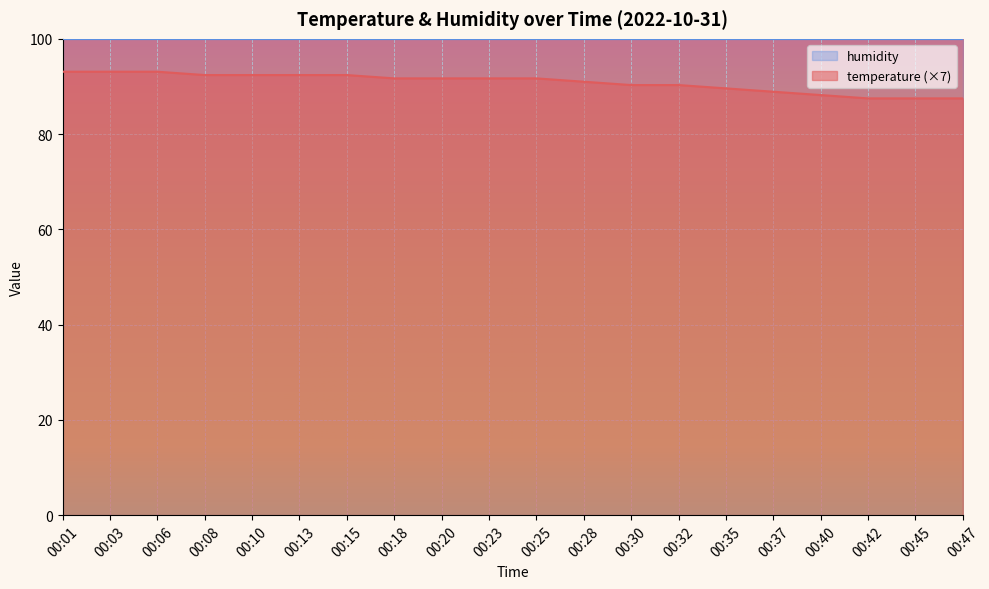

What is the value of the 4th point from the left?

92.4